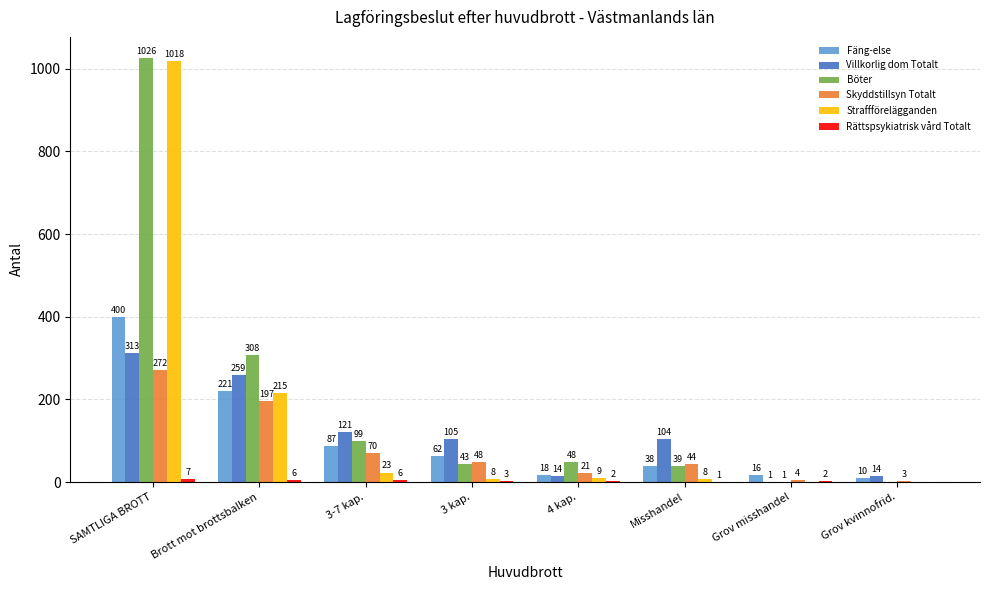

Count the number of categories in the chart.

8